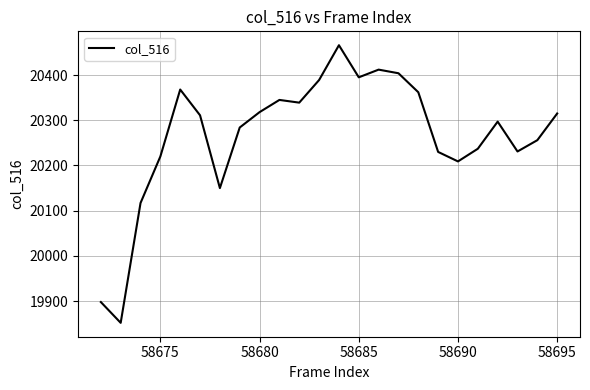

What is the difference between the maximum and minimum values?

614